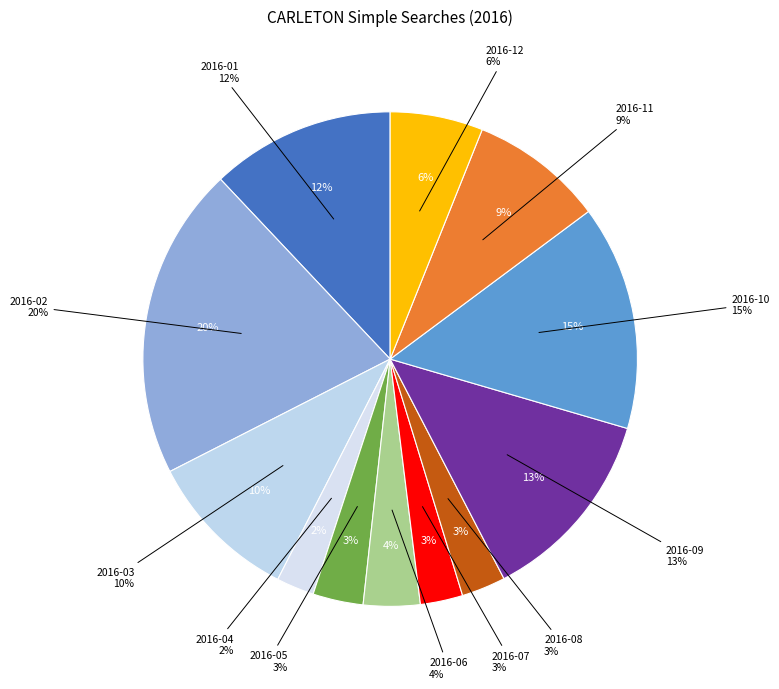

Rank the categories by value from lowest to highest.

2016-04, 2016-07, 2016-08, 2016-05, 2016-06, 2016-12, 2016-11, 2016-03, 2016-01, 2016-09, 2016-10, 2016-02